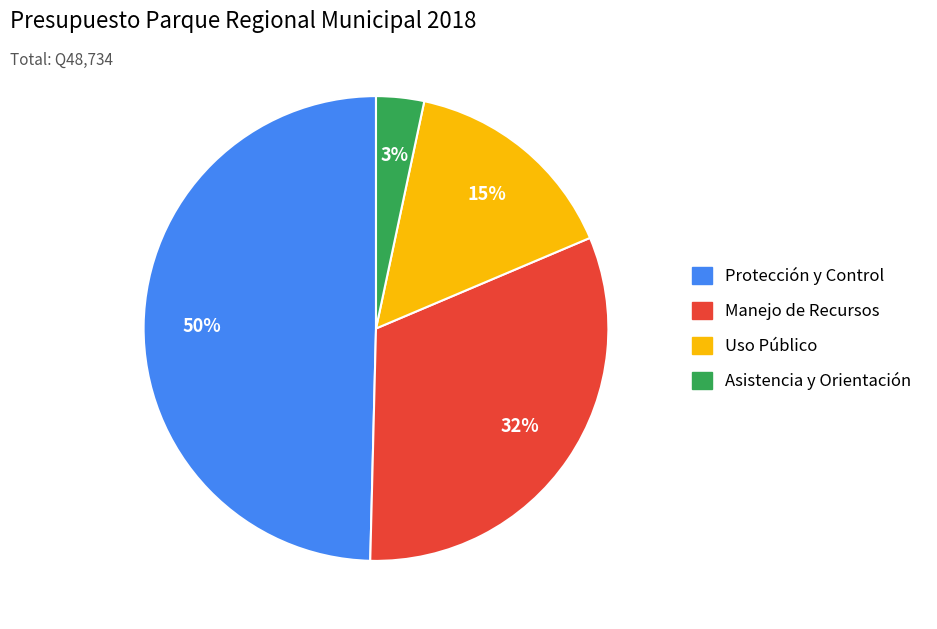

What is the smallest slice in the pie chart?

Asistencia y Orientación